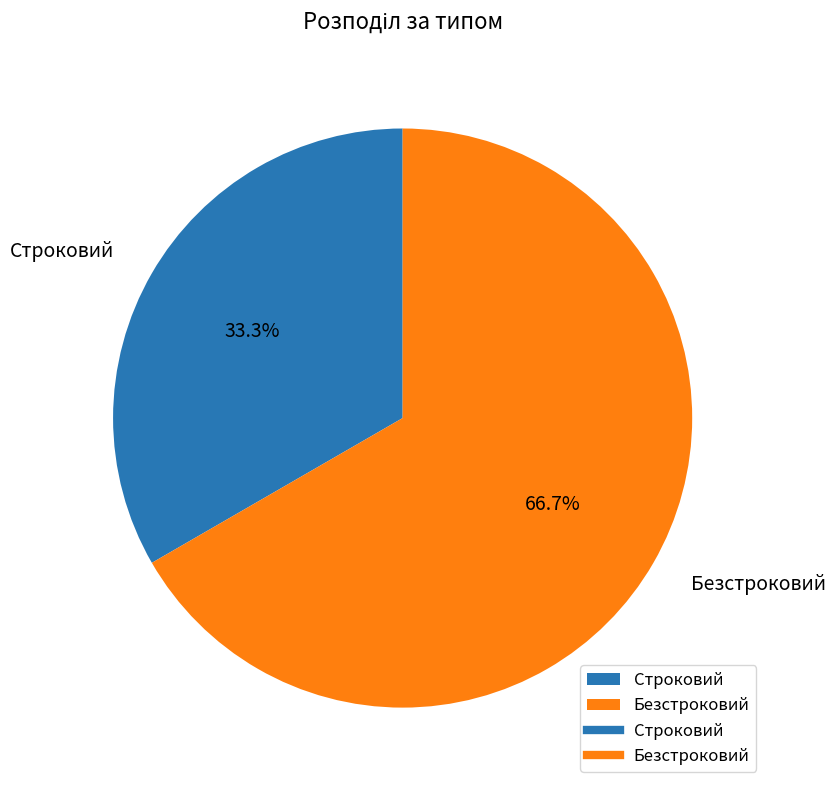

Which has a higher value, Безстроковий or Строковий?

Безстроковий